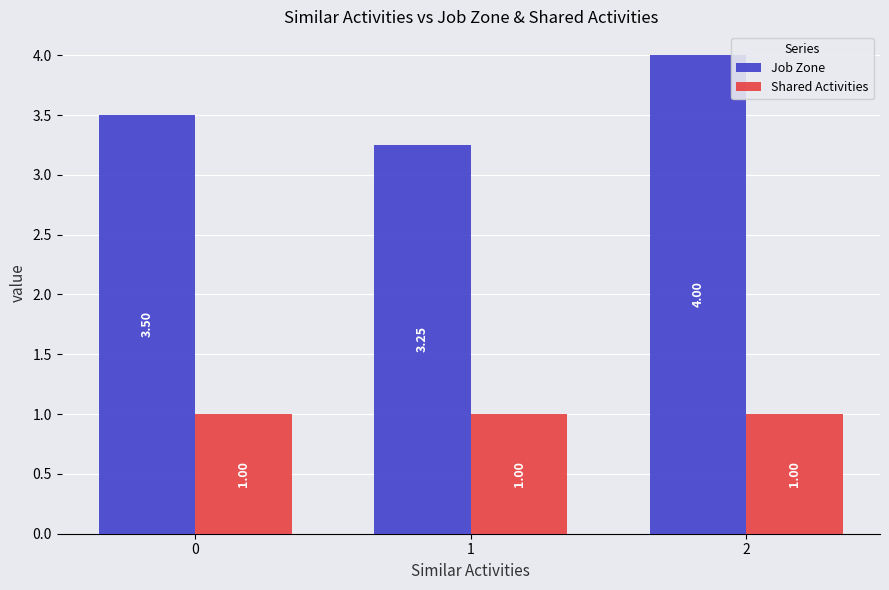

What is the spread (max minus min) of values at 2?

3.0